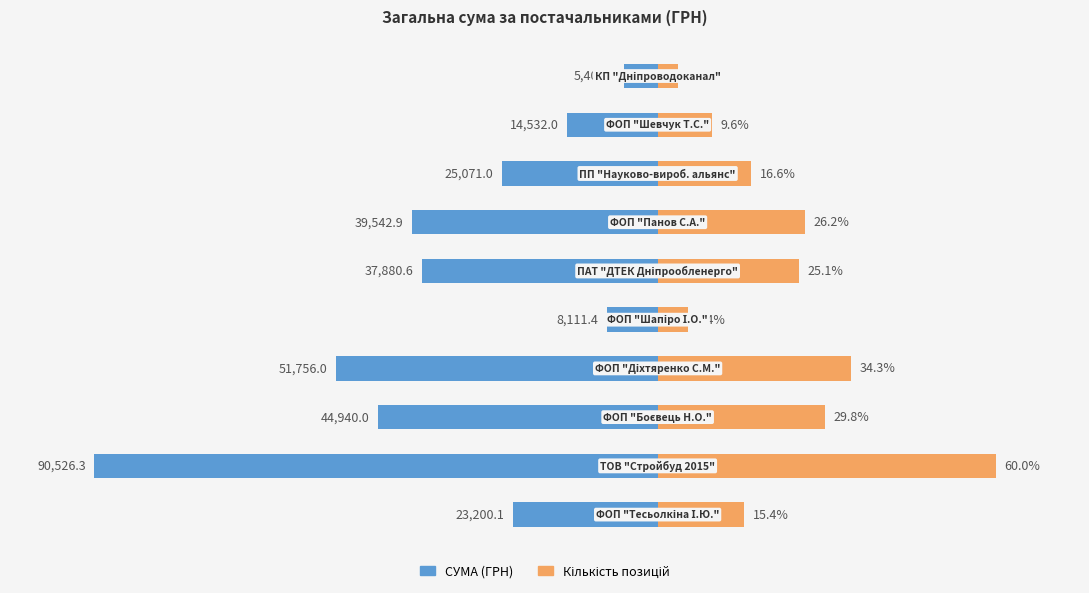

Count the number of categories in the chart.

10